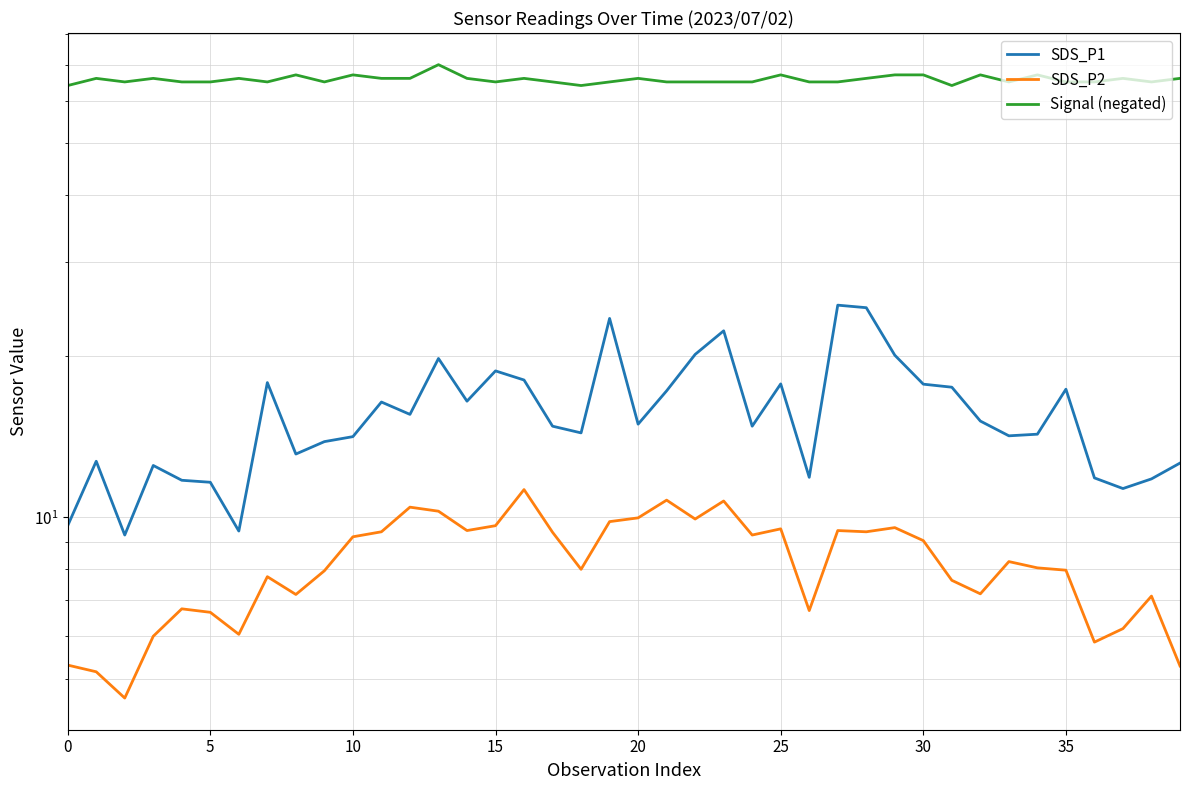

List the series in order of their peak value, lowest first.

SDS_P2, SDS_P1, Signal (negated)